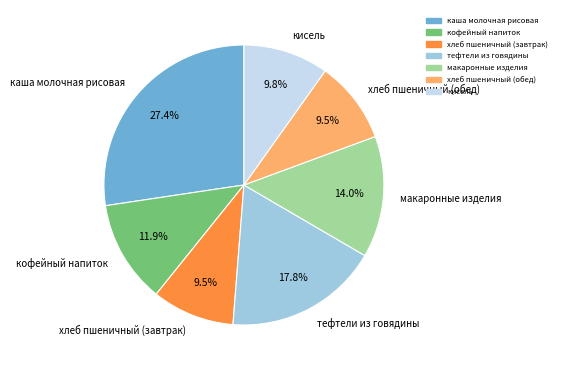

To the nearest percent, what is the average slice percentage?

14%